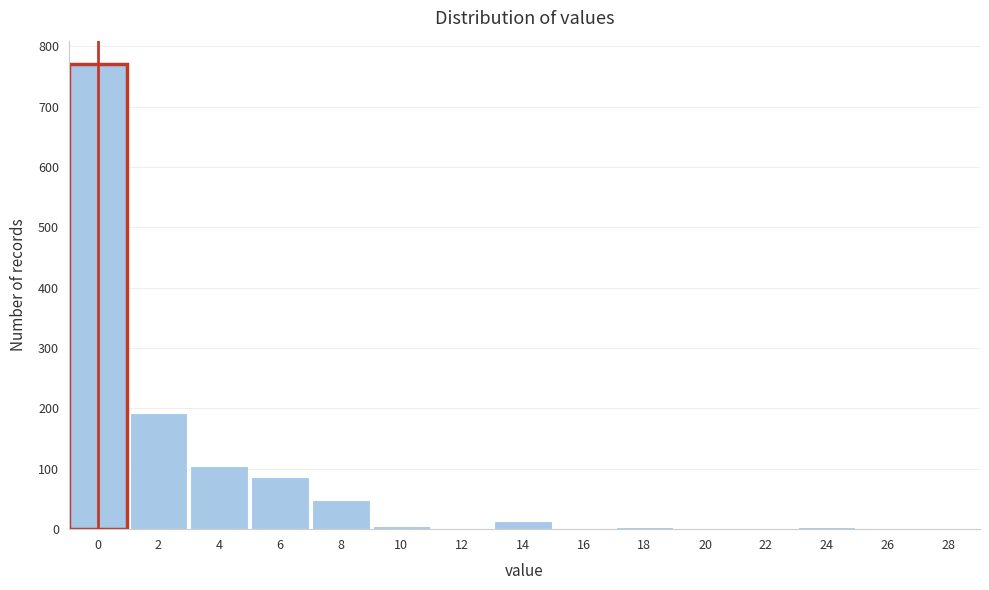

What is the change in value from 2 to 6?

-105